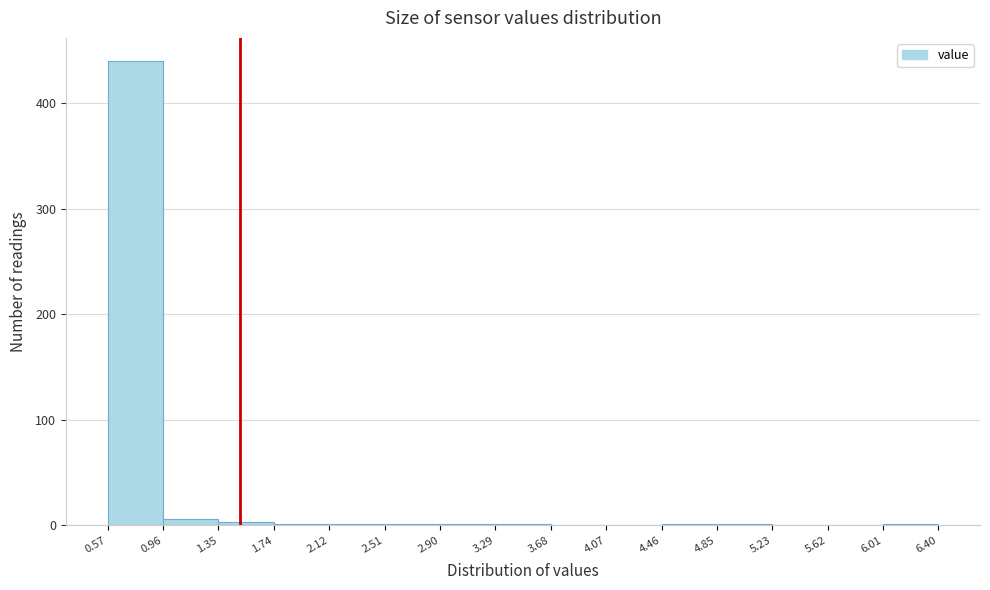

Which range on the x-axis has the tallest bar?

0.57 to 0.96